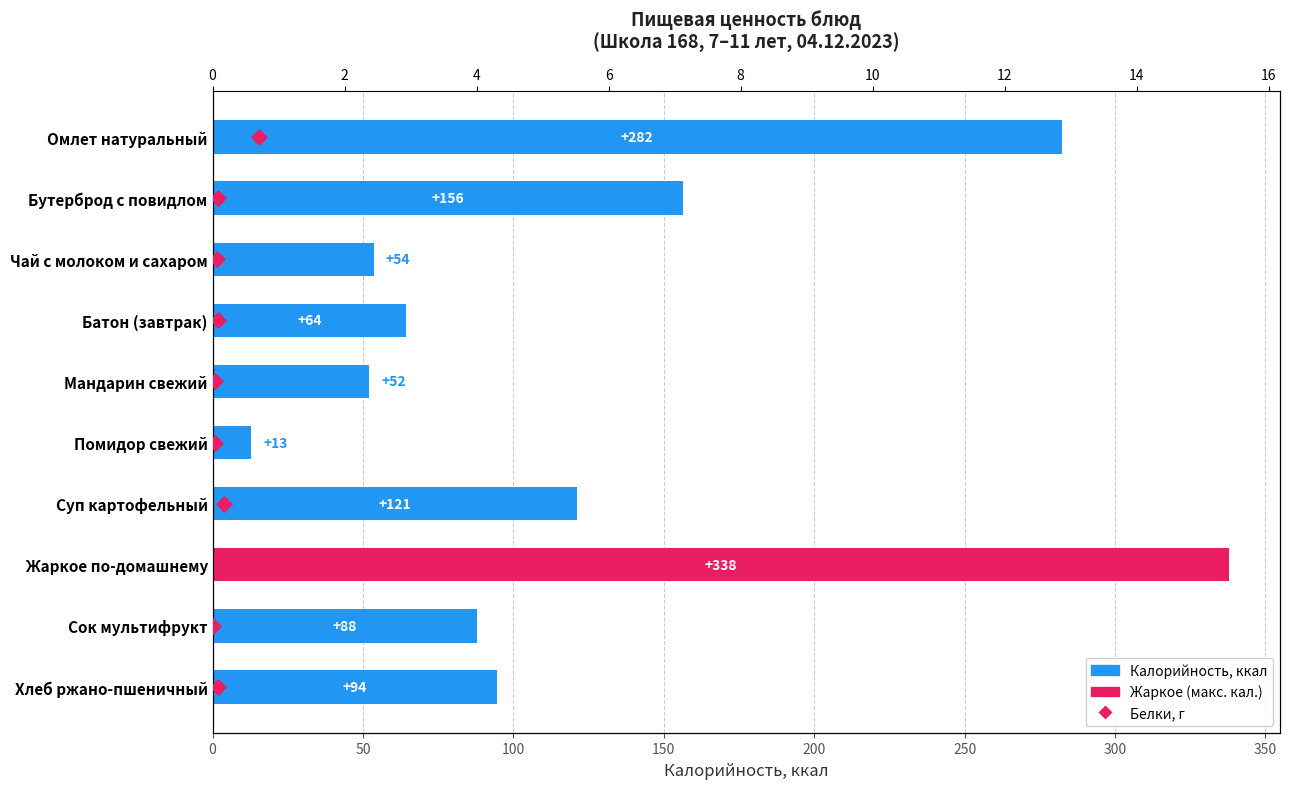

Is the value of Калорийность, ккал at 200 greater than the value of Белки, г at 150?

Yes